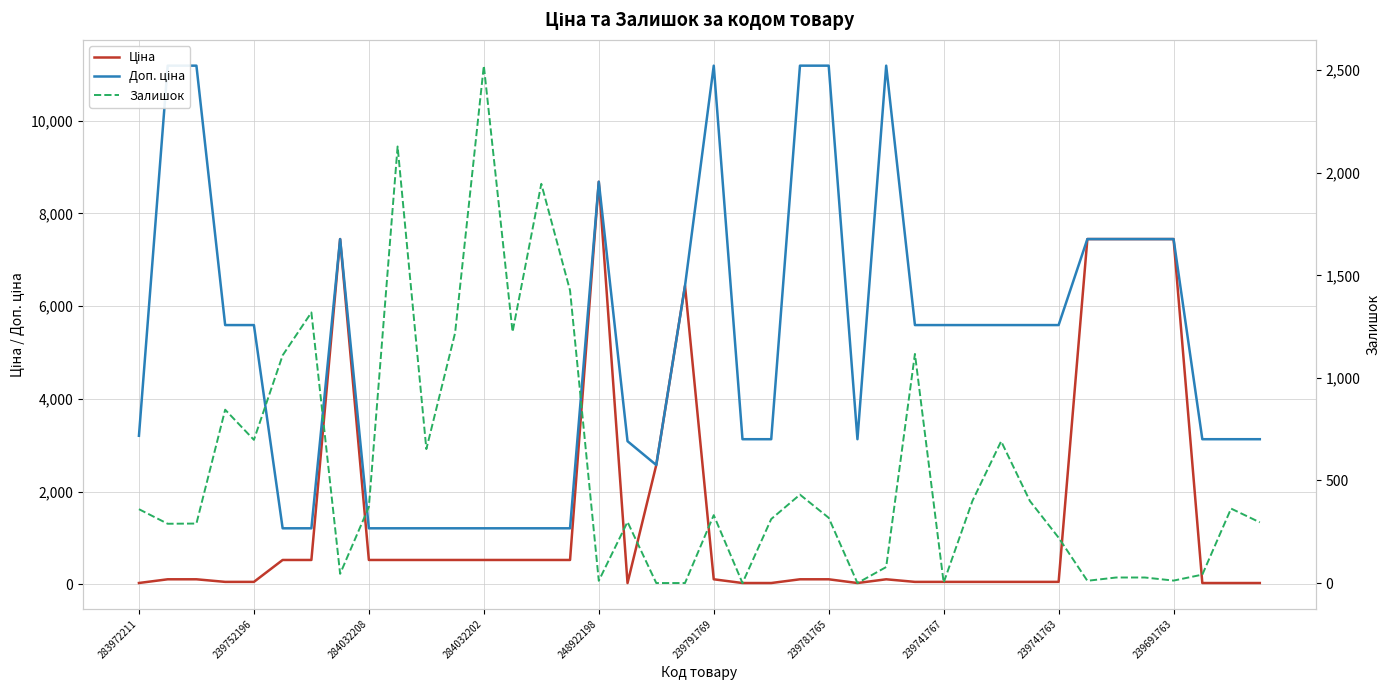

What is the difference between the highest and lowest values at 14?

1417.8